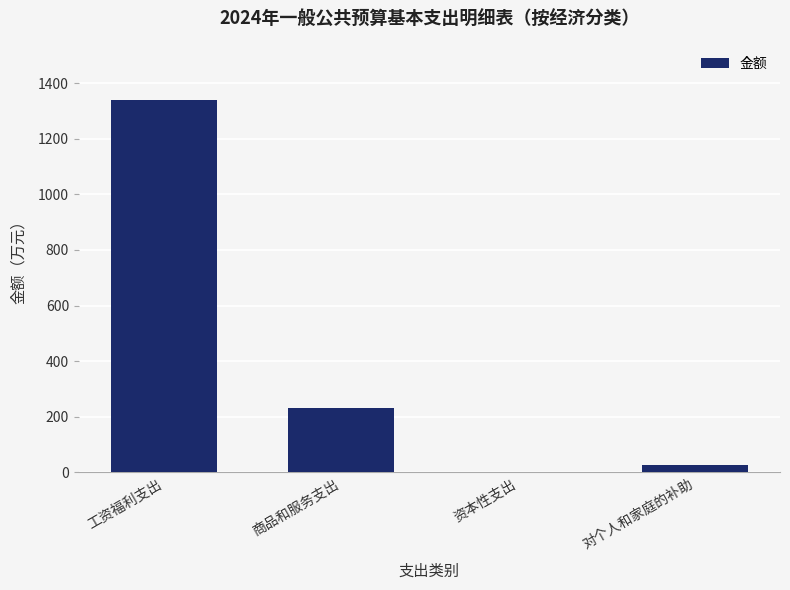

Is it true that the value at 工资福利支出 is 2159.2?

False